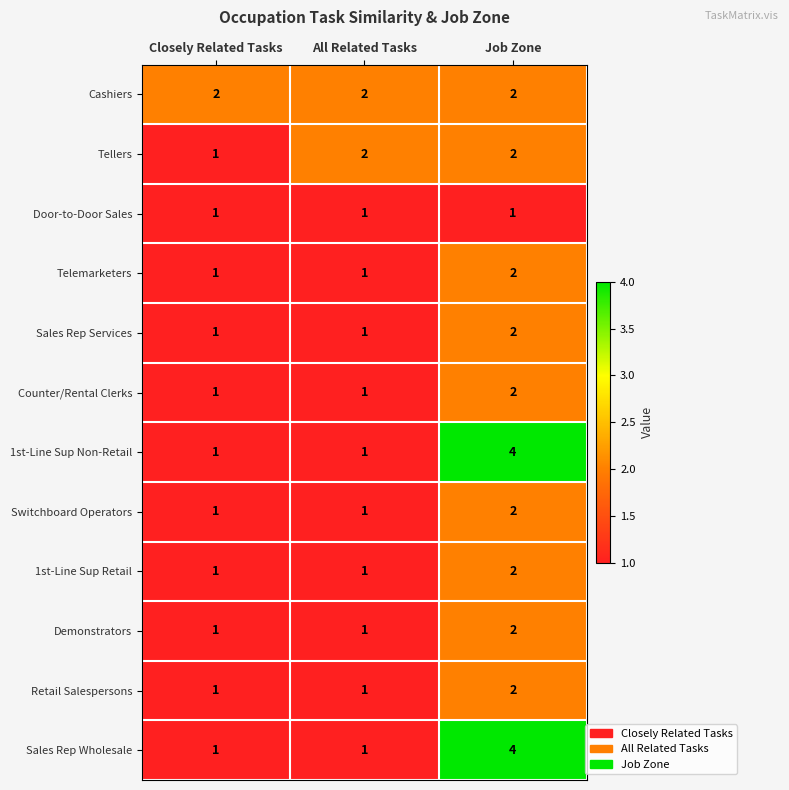

Is the value of Sales Rep Services at Job Zone greater than the value of 1st-Line Sup Non-Retail at Closely Related Tasks?

Yes